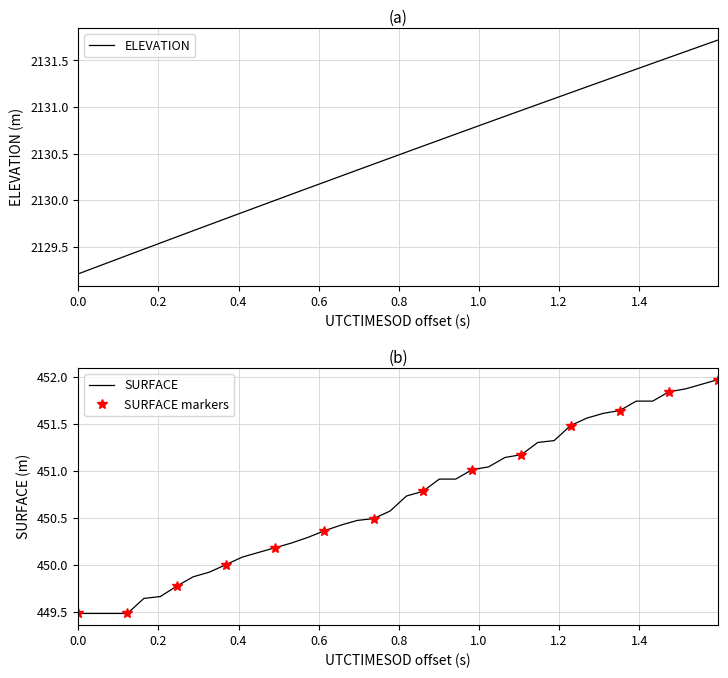

List the series in order of their overall mean, lowest first.

SURFACE, ELEVATION